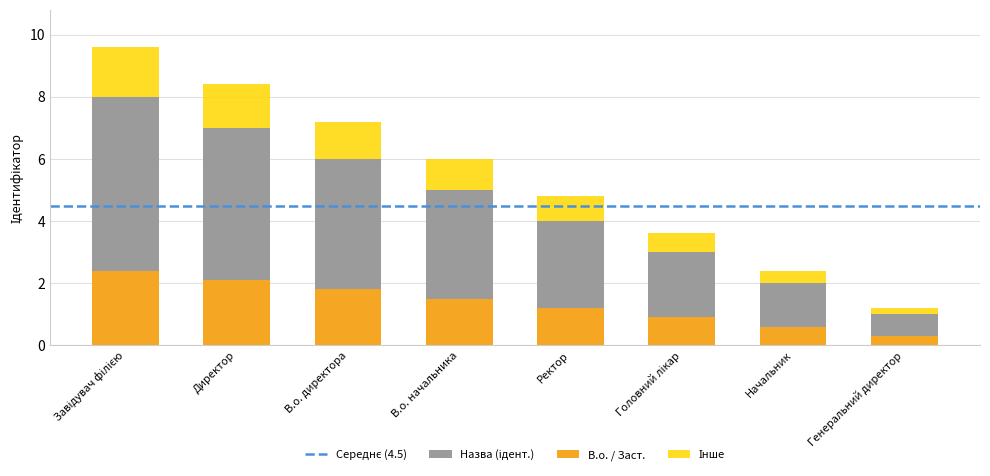

Approximately how many times larger is the value at Головний лікар compared to Ректор?

0.8